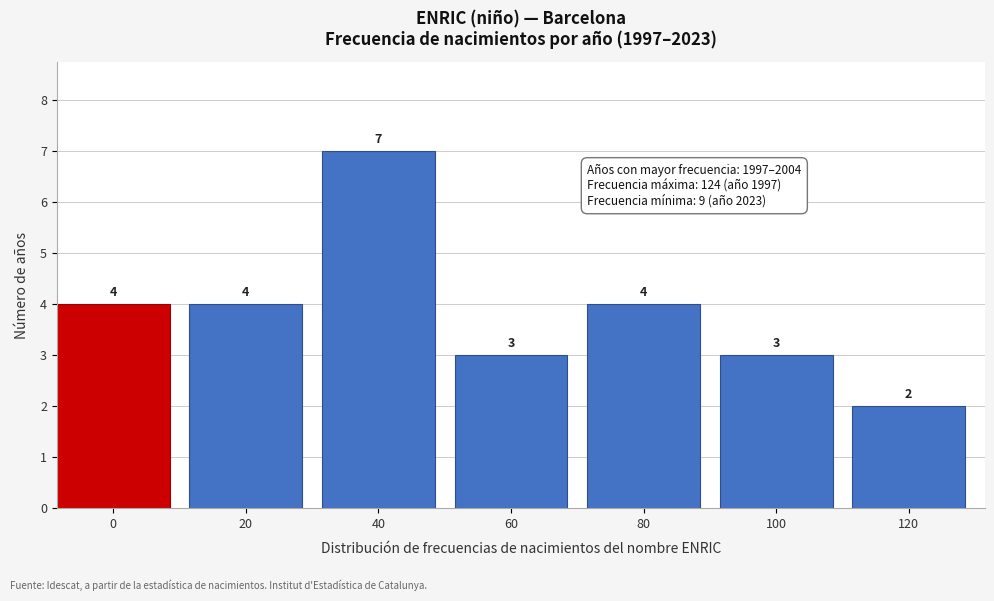

Reading left to right, extract all data points from this chart.

4	4	7	3	4	3	2